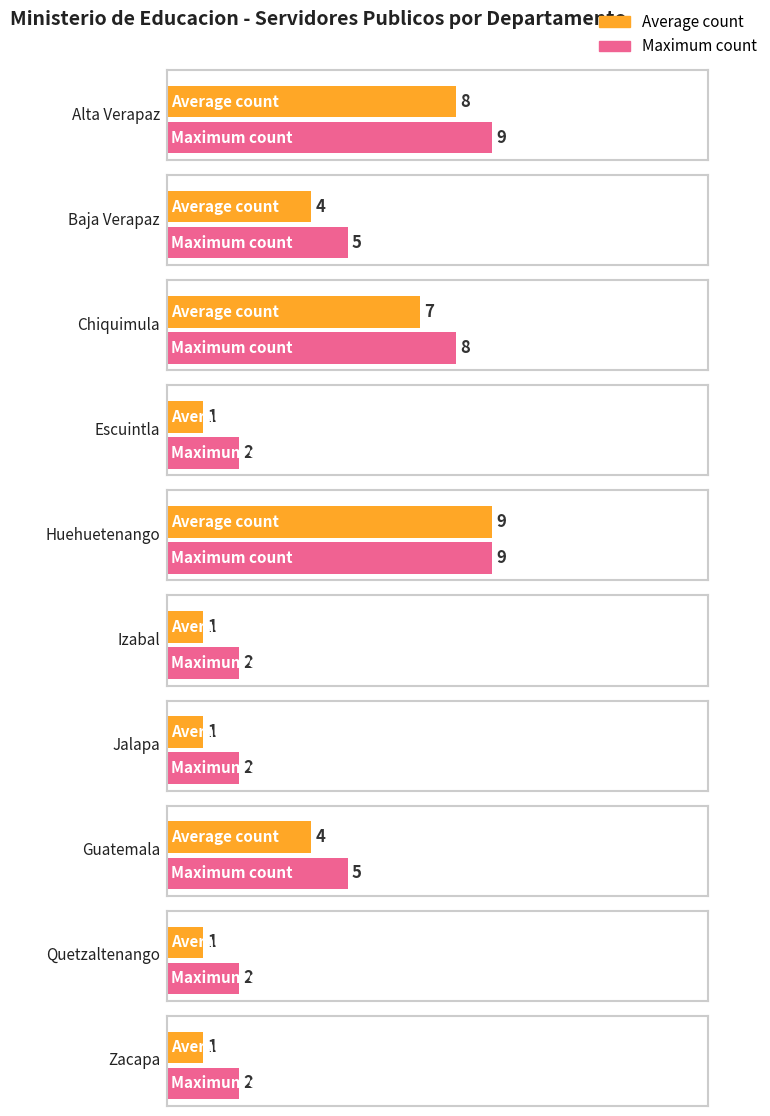

What is the maximum value shown in the chart?

9